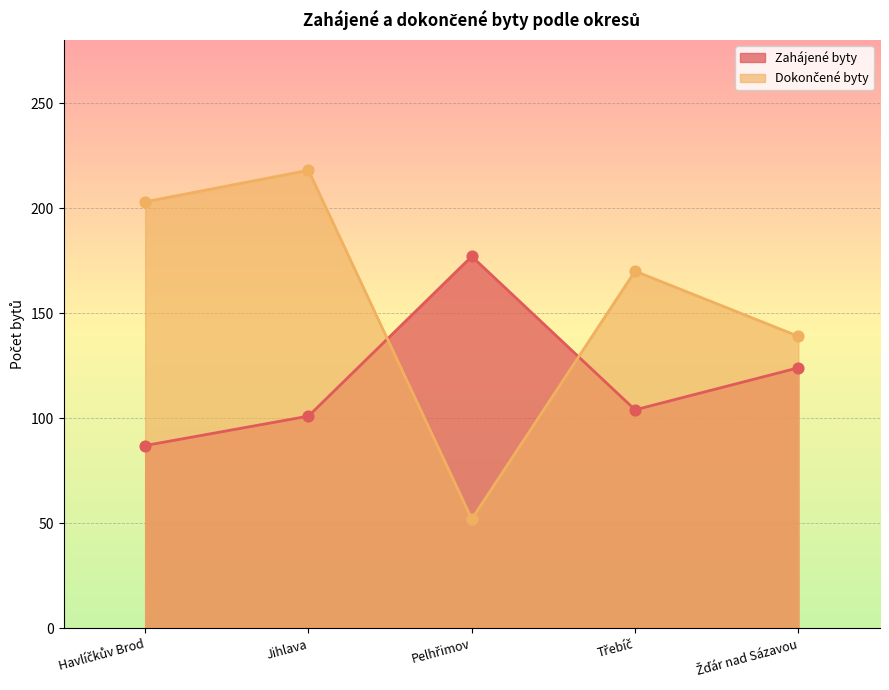

At which category is the sum across all series the highest?

Jihlava